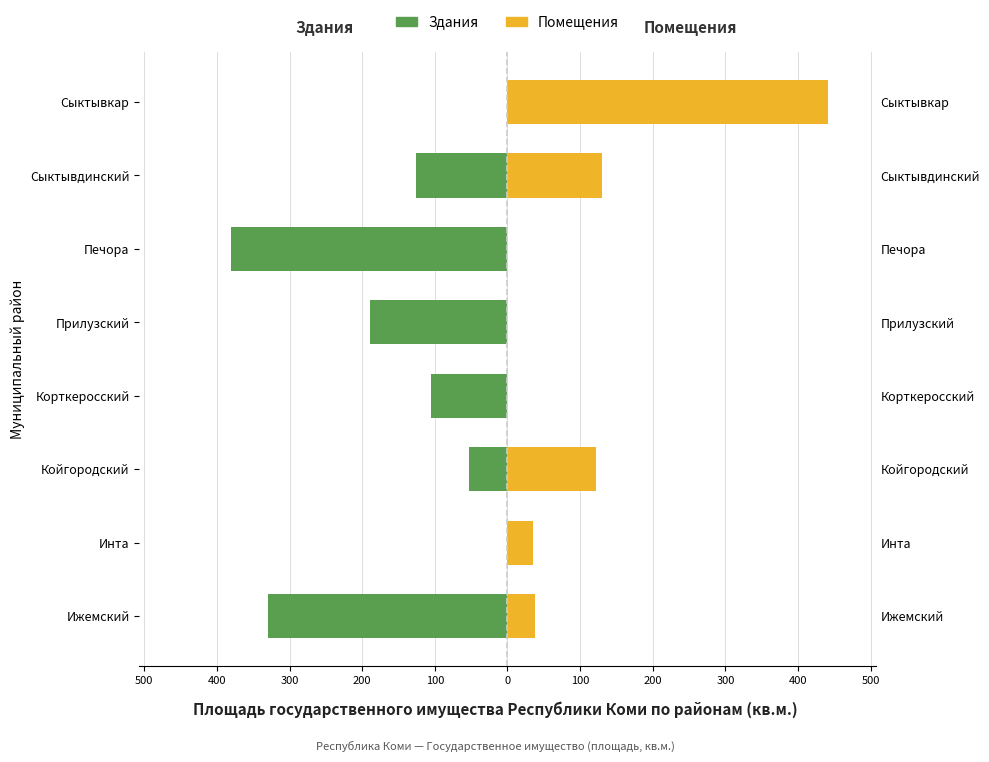

Is it true that Здания equals 0.0 at Сыктывкар?

True